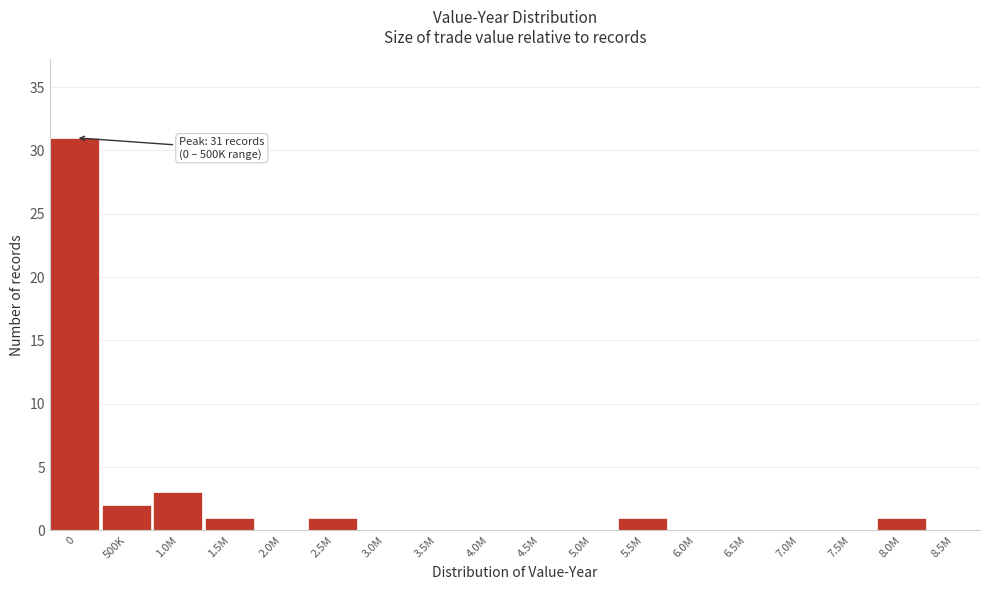

Reading left to right, list all the values displayed in this chart.

0=31	500K=2	1.0M=3	1.5M=1	2.0M=0	2.5M=1	3.0M=0	3.5M=0	4.0M=0	4.5M=0	5.0M=0	5.5M=1	6.0M=0	6.5M=0	7.0M=0	7.5M=0	8.0M=1	8.5M=0